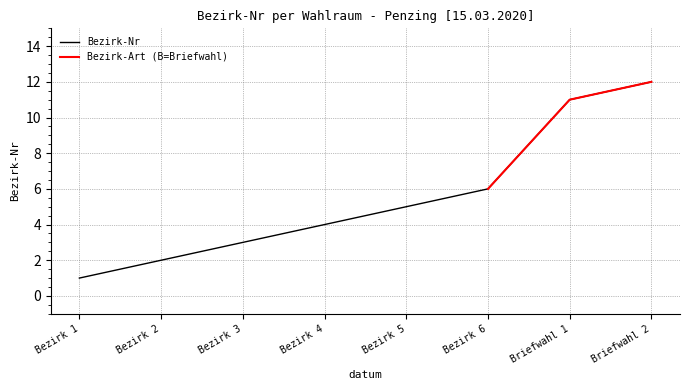

Reading right to left, list all the values displayed in this chart.

Briefwahl 2=12	Briefwahl 1=11	Bezirk 6=6	Bezirk 5=5	Bezirk 4=4	Bezirk 3=3	Bezirk 2=2	Bezirk 1=1